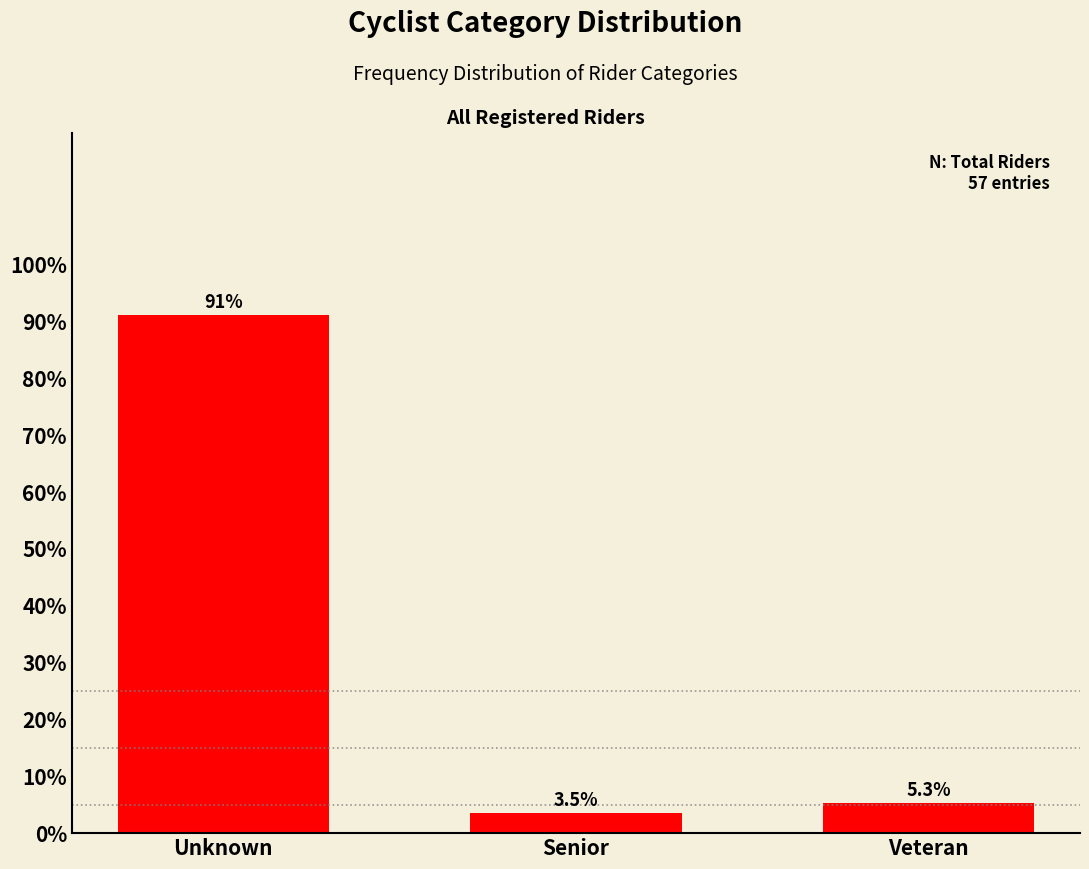

Reading right to left, what are all the values shown in this chart?

Veteran=5.3	Senior=3.5	Unknown=91.2